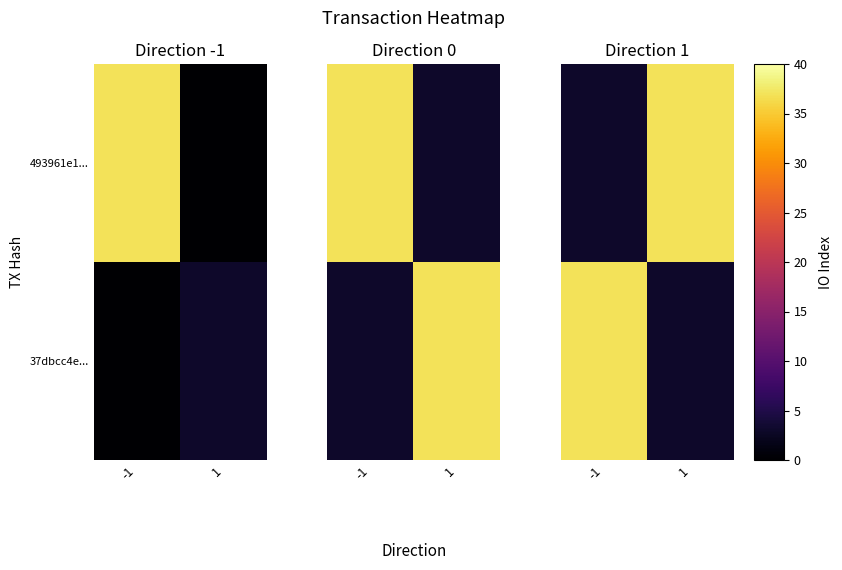

At how many categories does at least one series exceed 28?

2